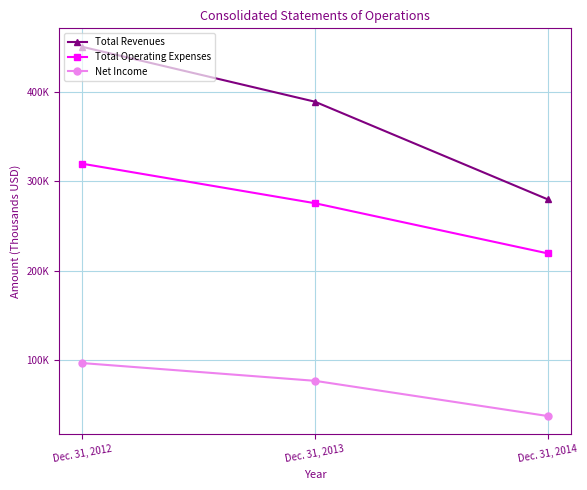

What is the total value across all series at Dec. 31, 2013?

742056